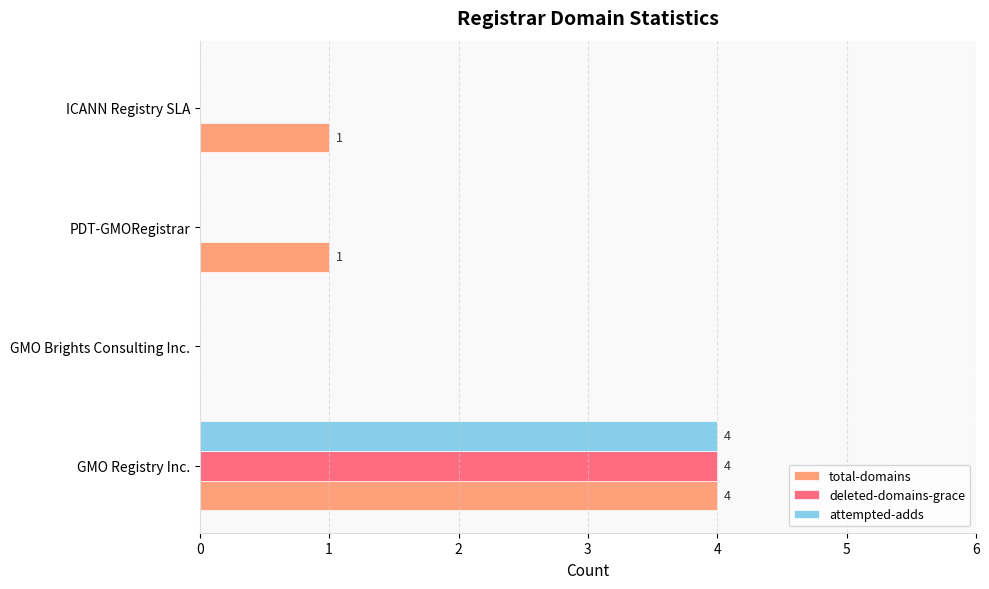

The attempted-adds series shows 0 at PDT-GMORegistrar. True or false?

True